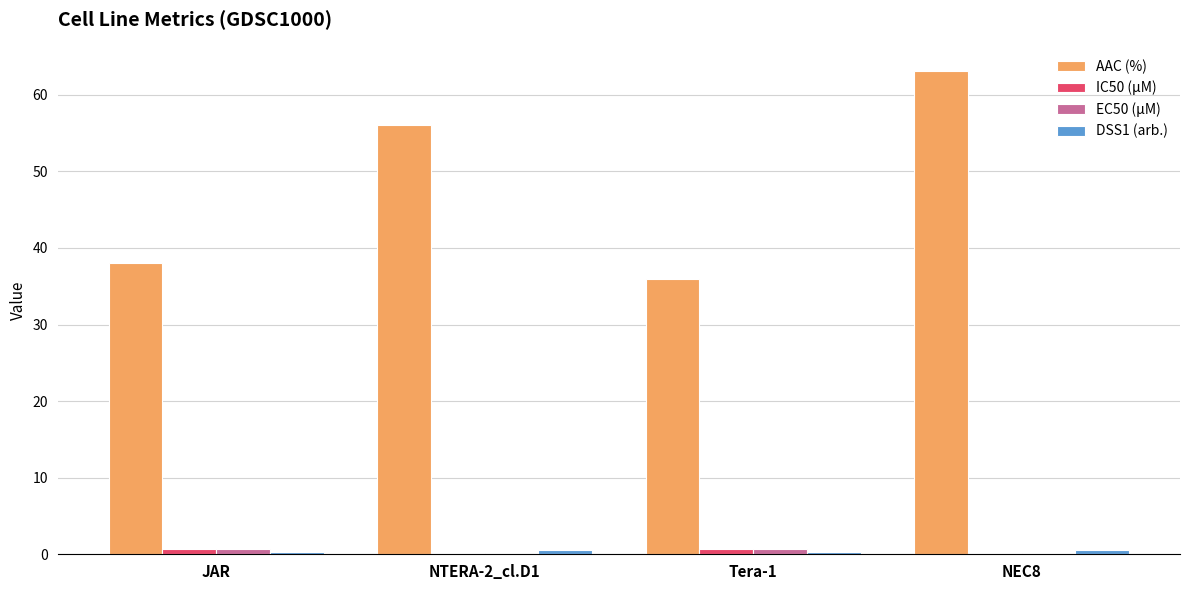

At which category is the sum across all series the highest?

NEC8